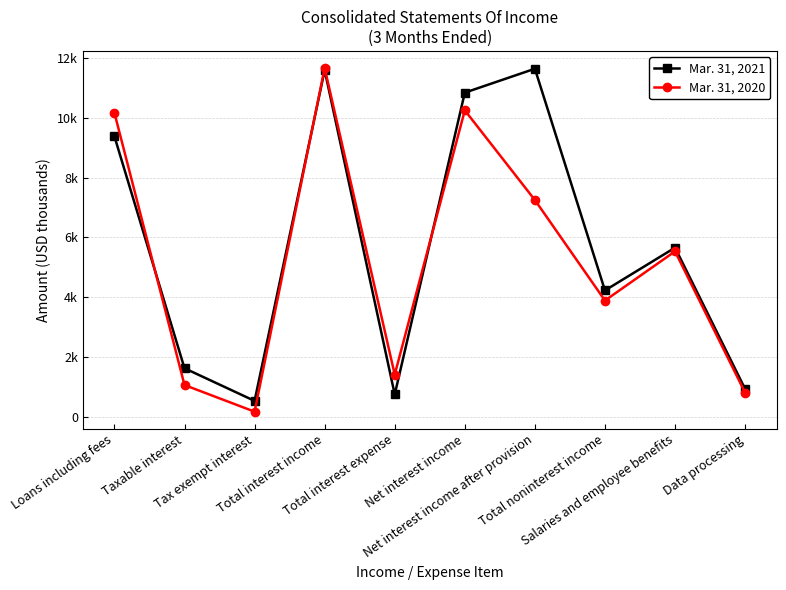

Between which two adjacent categories do Mar. 31, 2021 and Mar. 31, 2020 first intersect?

Loans including fees and Taxable interest